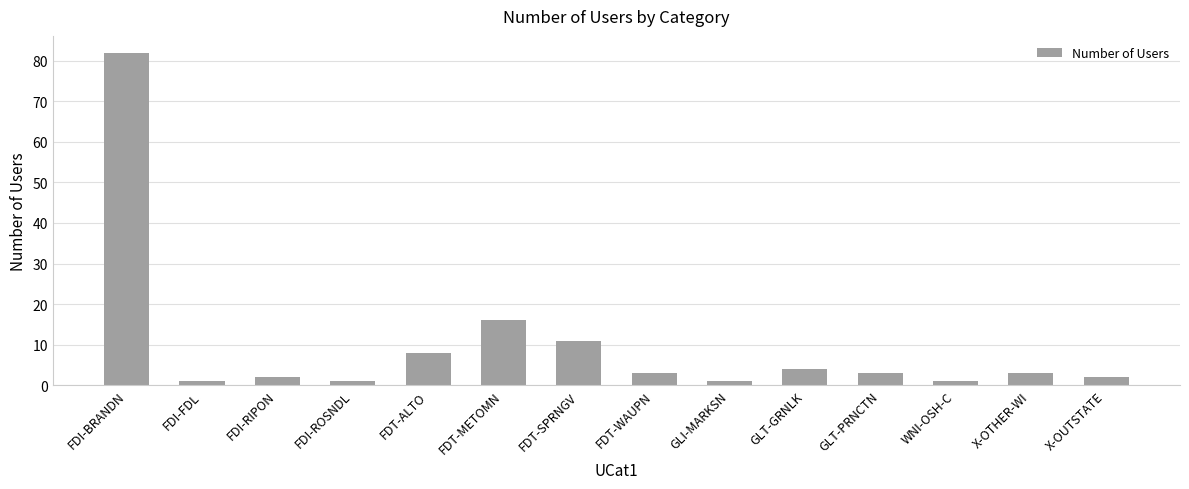

What is the value of the 5th bar from the left?

8